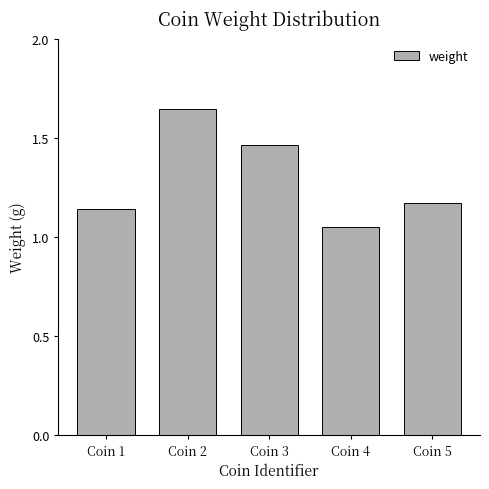

The chart shows a value of 0.2 at Coin 5. True or false?

False